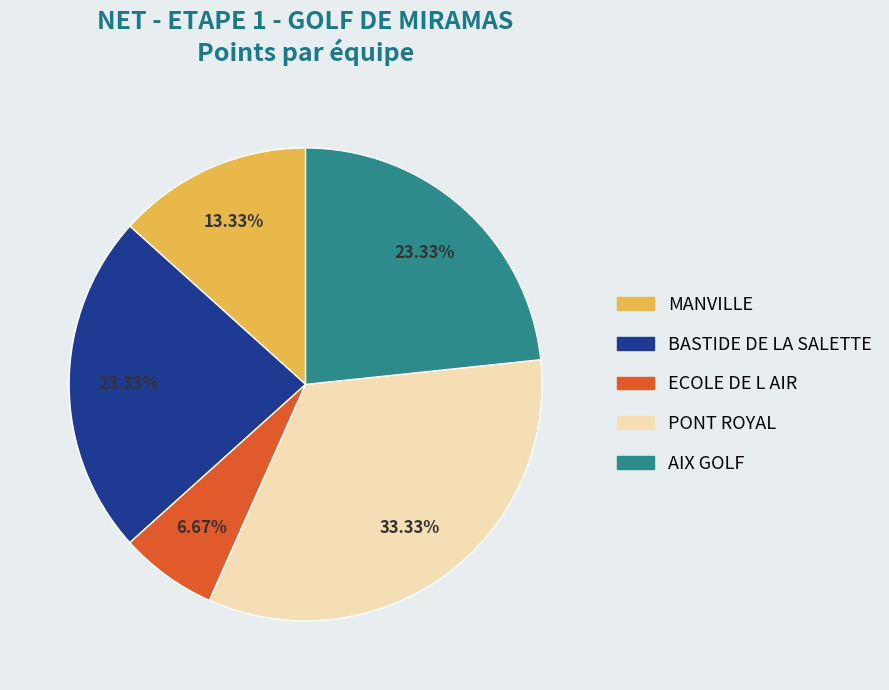

Does any single category account for the majority?

No